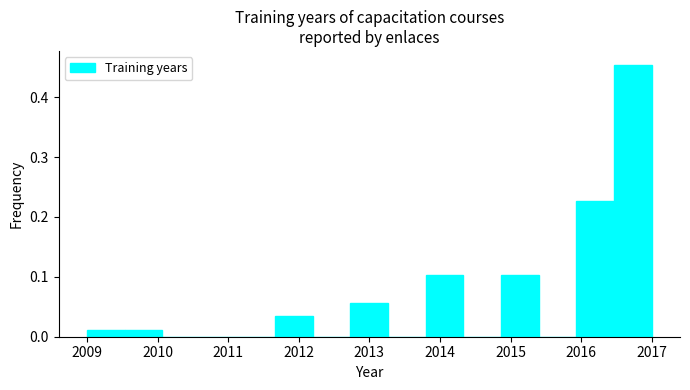

What is the height of the bar covering 2012.7 to 2013.3 on the x-axis? Neither the bar edges nor the heights are printed on the chart, so give them approximately, as read against the axes.

0.06